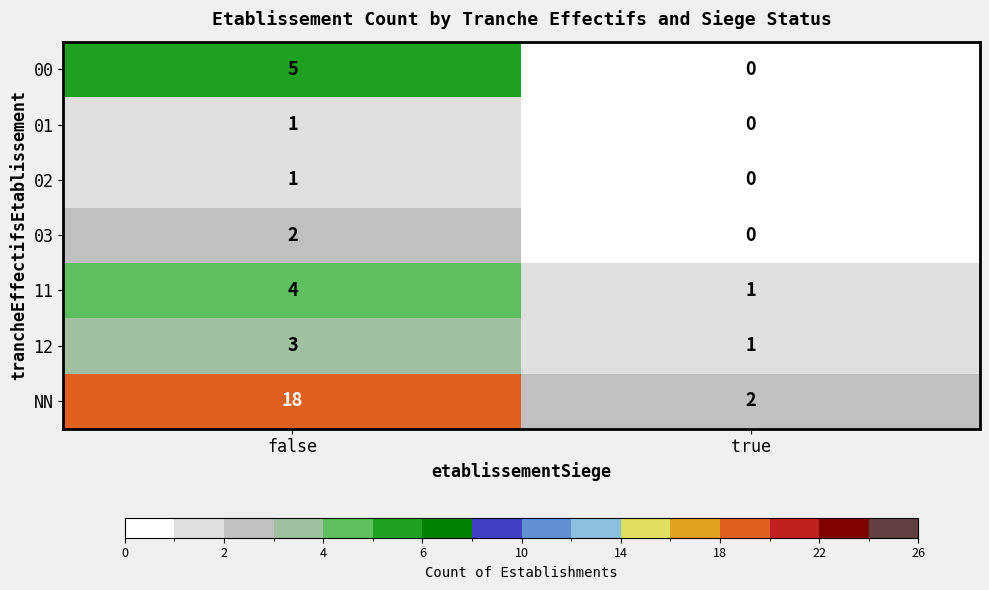

Which series has the widest spread of values?

NN